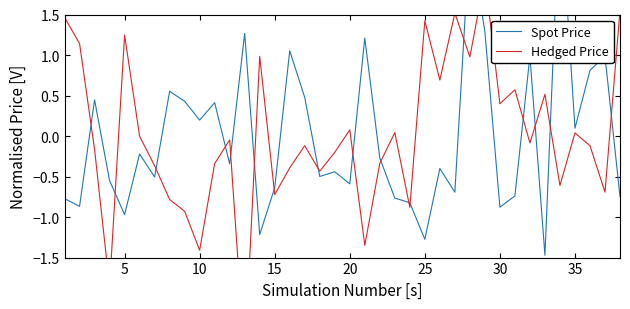

Reading right to left, extract all data points from this chart.

Spot Price: -0.7	1.0	0.8	0.1	3.0	-1.5	1.0	-0.7	-0.9	1.3	2.5	-0.7	-0.4	-1.3	-0.8	-0.8	-0.3	1.2	-0.6	-0.4	-0.5	0.5	1.1	-0.6	-1.2	1.3	-0.3	0.4	0.2	0.4	0.6	-0.5	-0.2	-1.0	-0.6	0.4	-0.9	-0.8
Hedged Price: 1.5	-0.7	-0.1	0.0	-0.6	0.5	-0.1	0.6	0.4	2.0	1.0	1.5	0.7	1.4	-0.9	0.0	-0.3	-1.3	0.1	-0.2	-0.4	-0.1	-0.4	-0.7	1.0	-2.8	-0.0	-0.3	-1.4	-0.9	-0.8	-0.4	-0.0	1.2	-1.9	-0.2	1.1	1.5